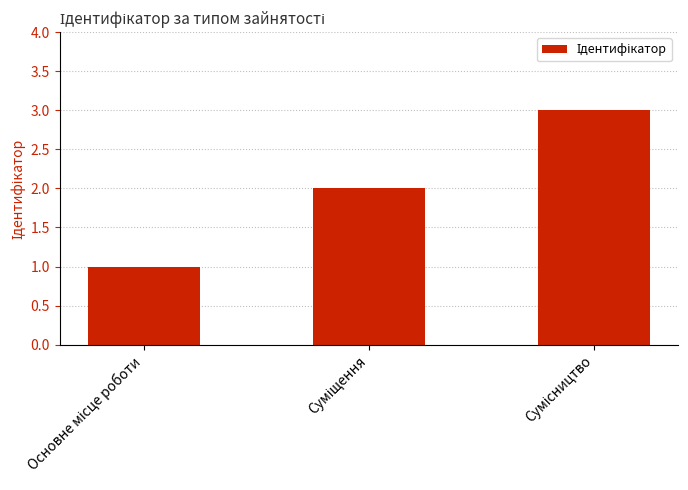

How many distinct data groups are displayed?

1